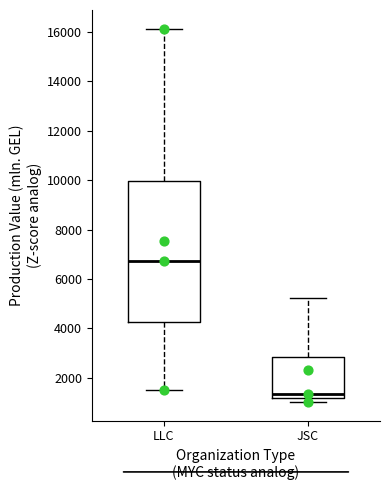

Which box is the tallest, from its lower edge to its upper edge?

LLC